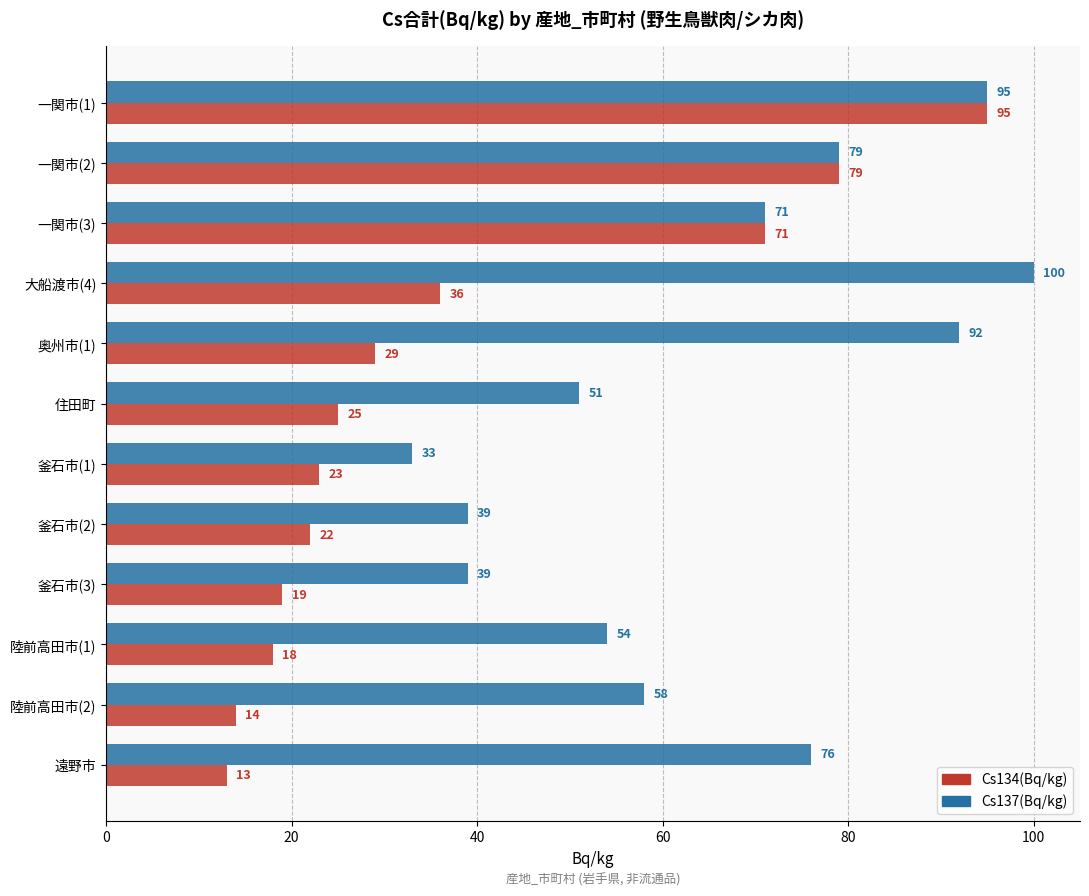

What is the sum of all Cs137(Bq/kg) values?

787